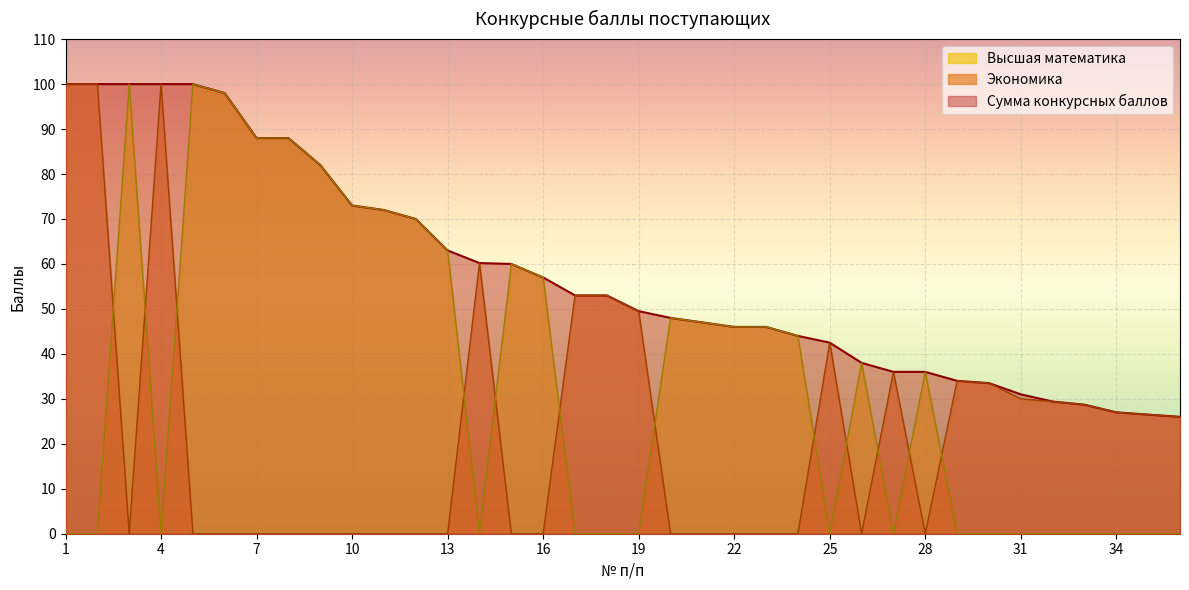

The value of Высшая математика at 12 is 70.0. True or false?

True